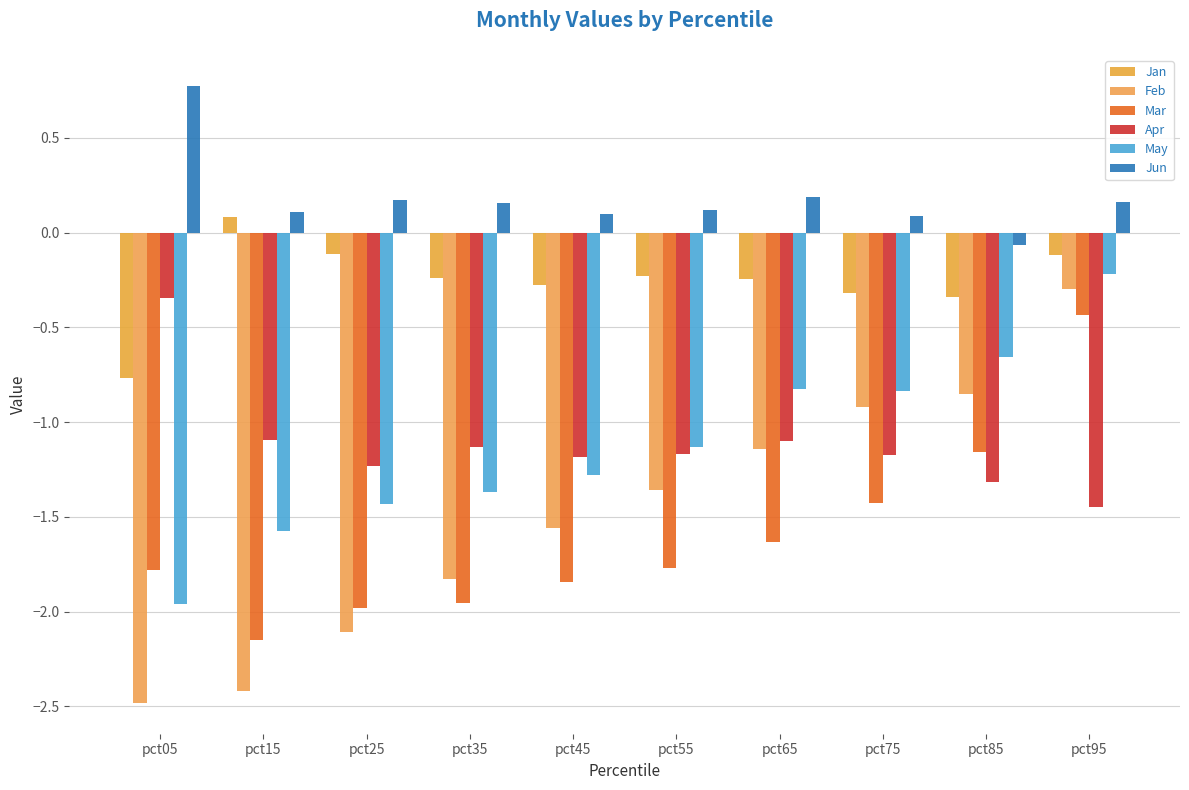

Which series has the largest range (max minus min)?

Feb